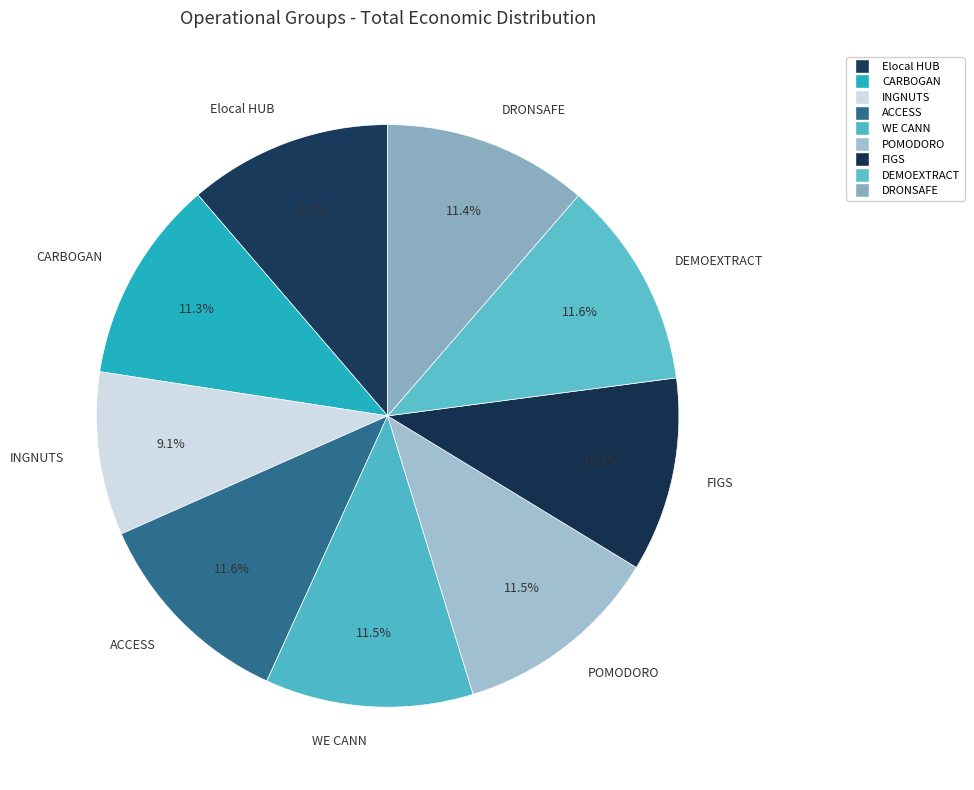

How many segments does this pie chart have?

9